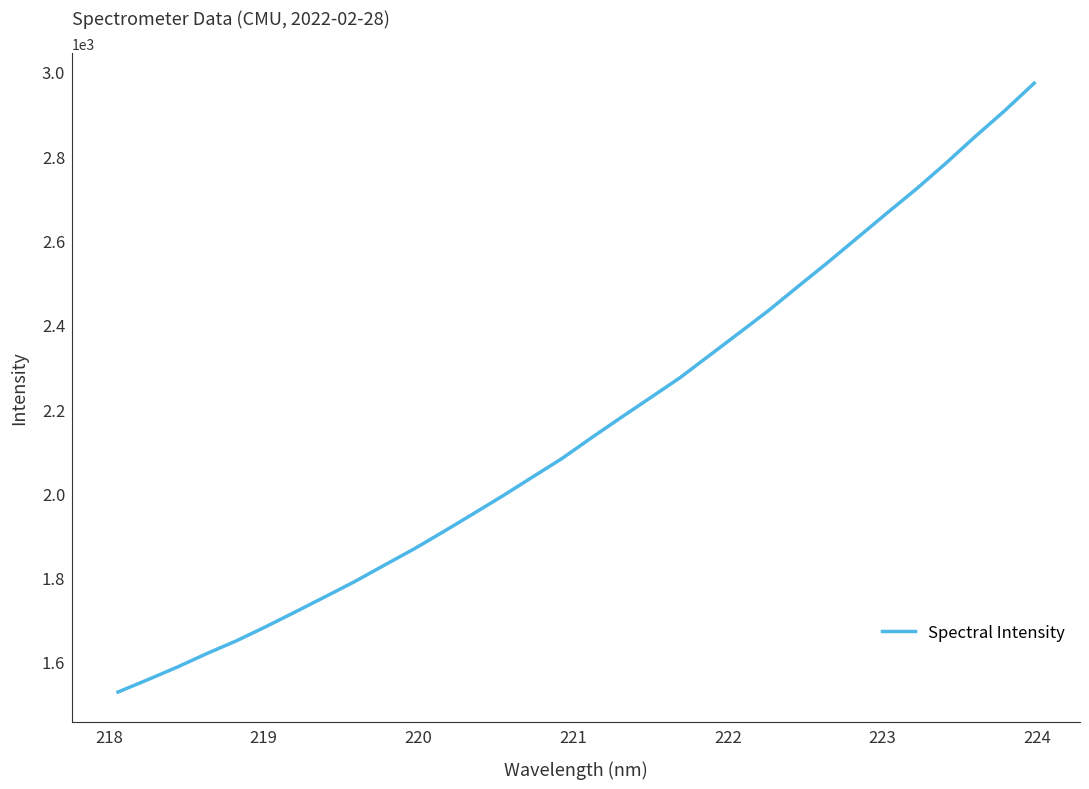

What is the smallest value displayed?

1528.4